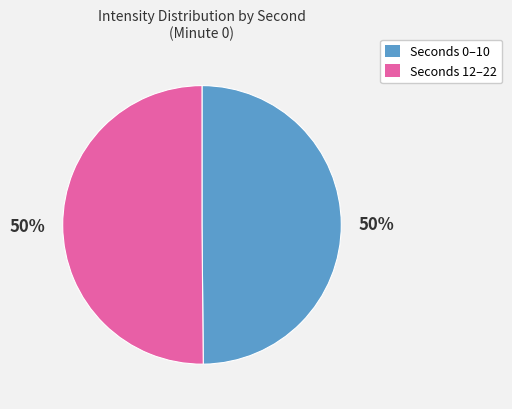

To the nearest percent, what is the average slice percentage?

50%